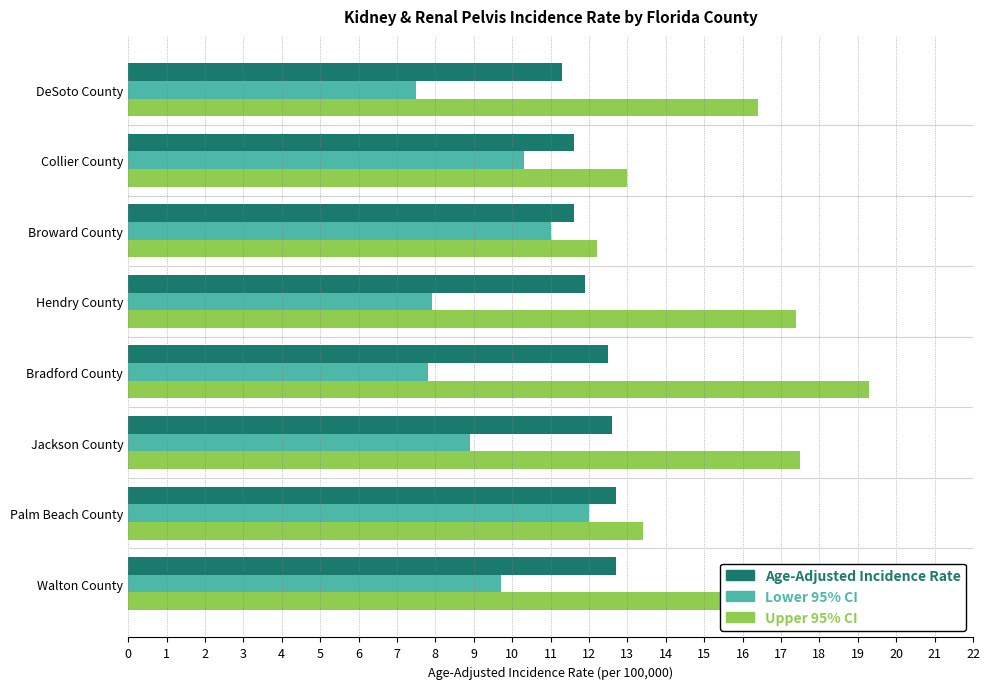

Which series has the largest total across all categories?

Upper 95% CI